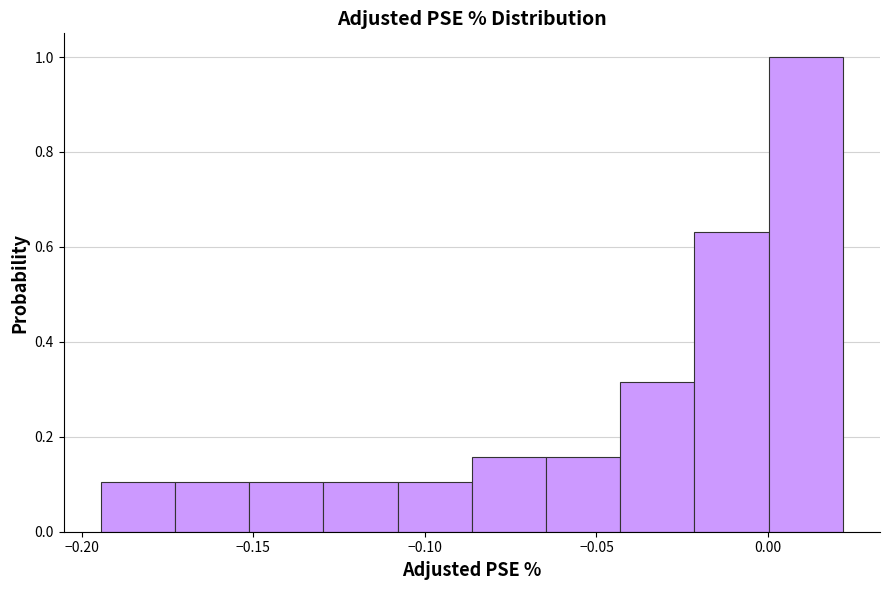

Reading left to right, list every bar in this chart as the range it spans on the x-axis followed by its height. Neither the bar edges nor the heights are printed on the chart, so give them approximately, as read against the axes.

-0.195 to -0.175: 0.10
-0.175 to -0.150: 0.10
-0.150 to -0.130: 0.10
-0.130 to -0.110: 0.10
-0.110 to -0.085: 0.10
-0.085 to -0.065: 0.16
-0.065 to -0.045: 0.16
-0.045 to -0.020: 0.32
-0.020 to 0.000: 0.64
0.000 to 0.020: 1.00